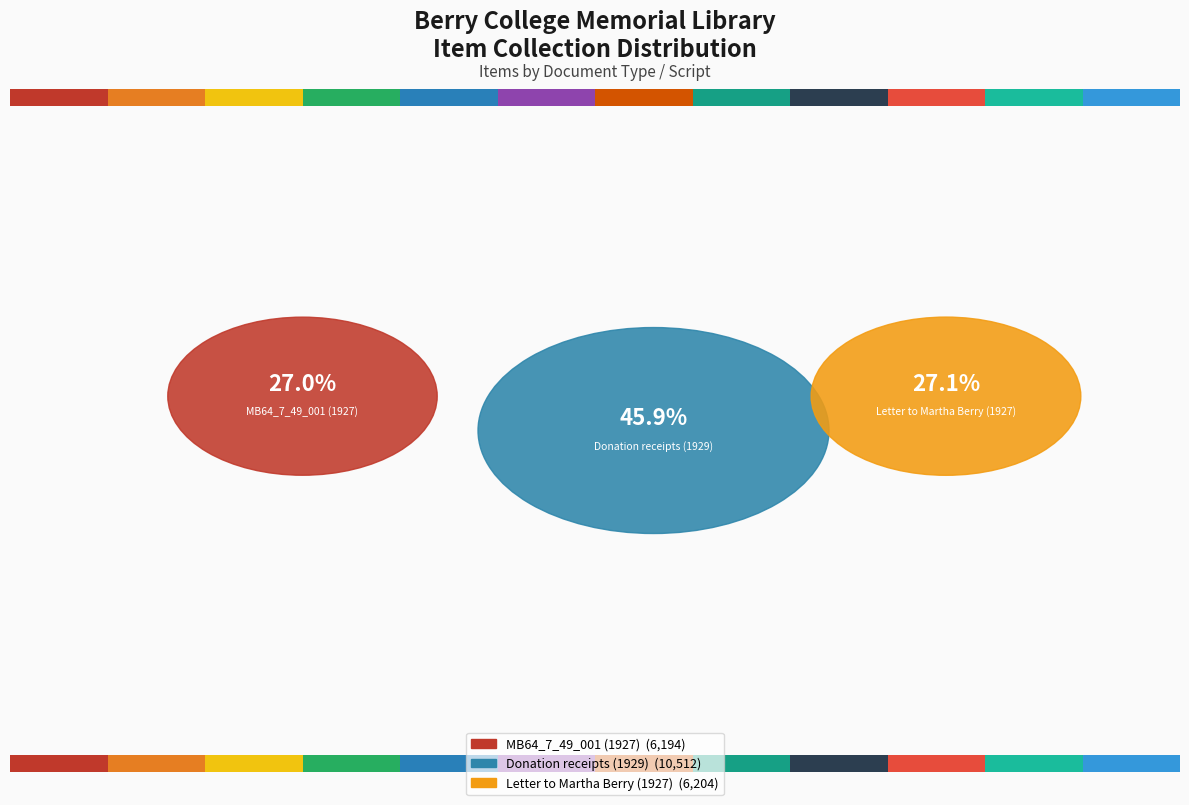

Is it true that MB64_7_49_001 (1927) is 37% of the pie?

False